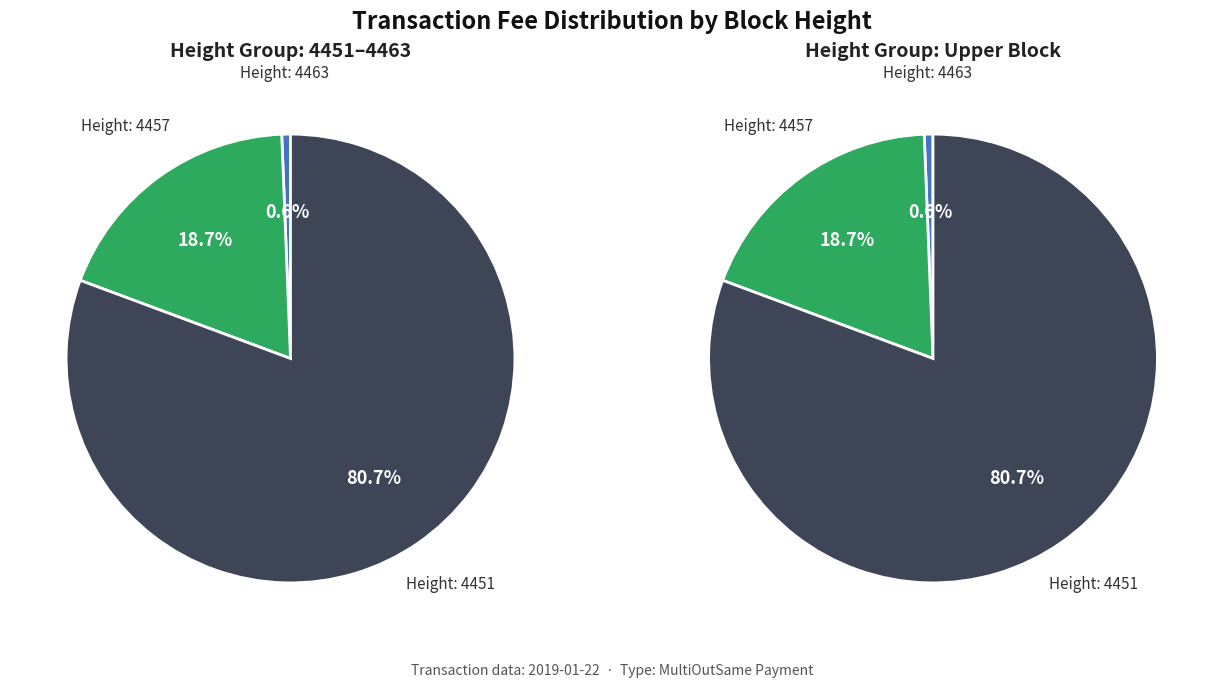

Does 4451 represent more than half of the total?

Yes